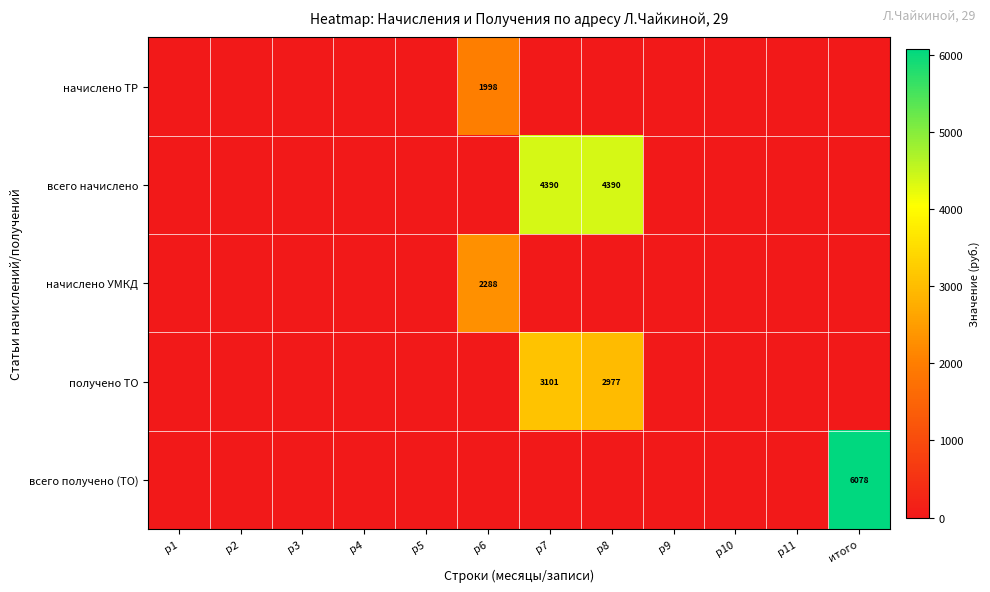

Which series has the widest spread of values?

всего получено (ТО)